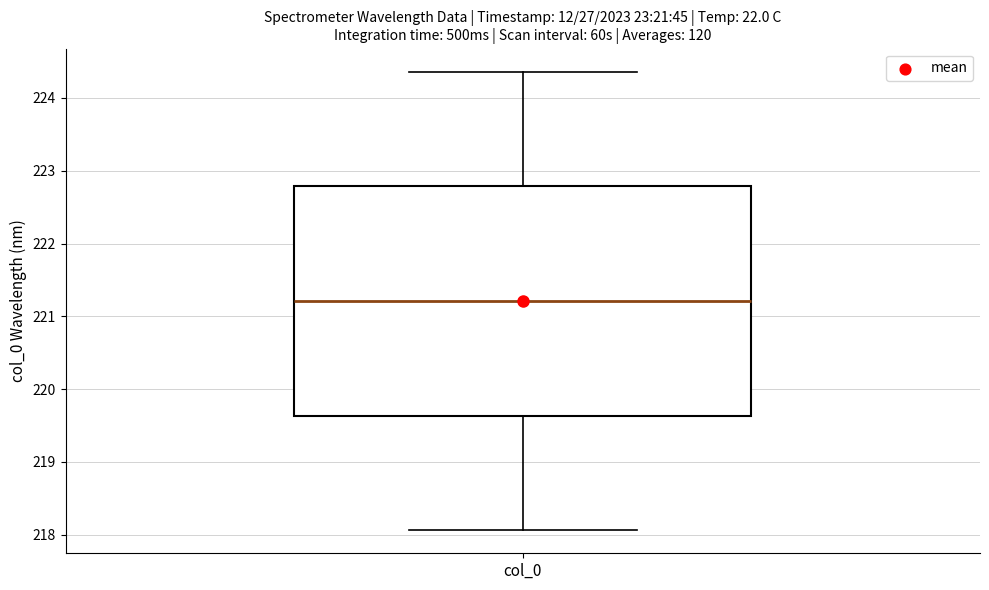

Read this box plot against the y-axis: the position of the median line, the range covered by the box, and the ends of both whiskers. The values are not printed on the chart, so give them approximately, as read against the axis.

median 221.2, box 219.6 to 222.8, whiskers 218.1 to 224.4